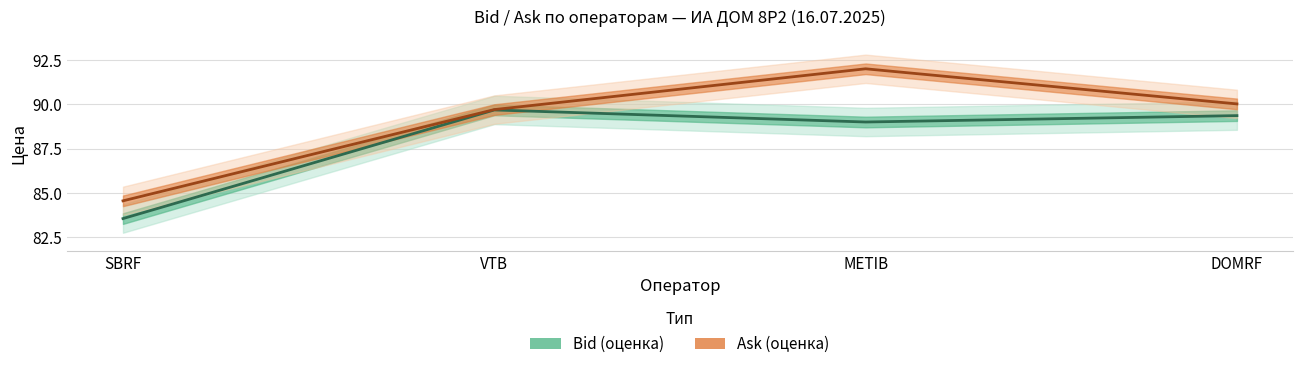

Is this an area chart (filled region under the line)?

No